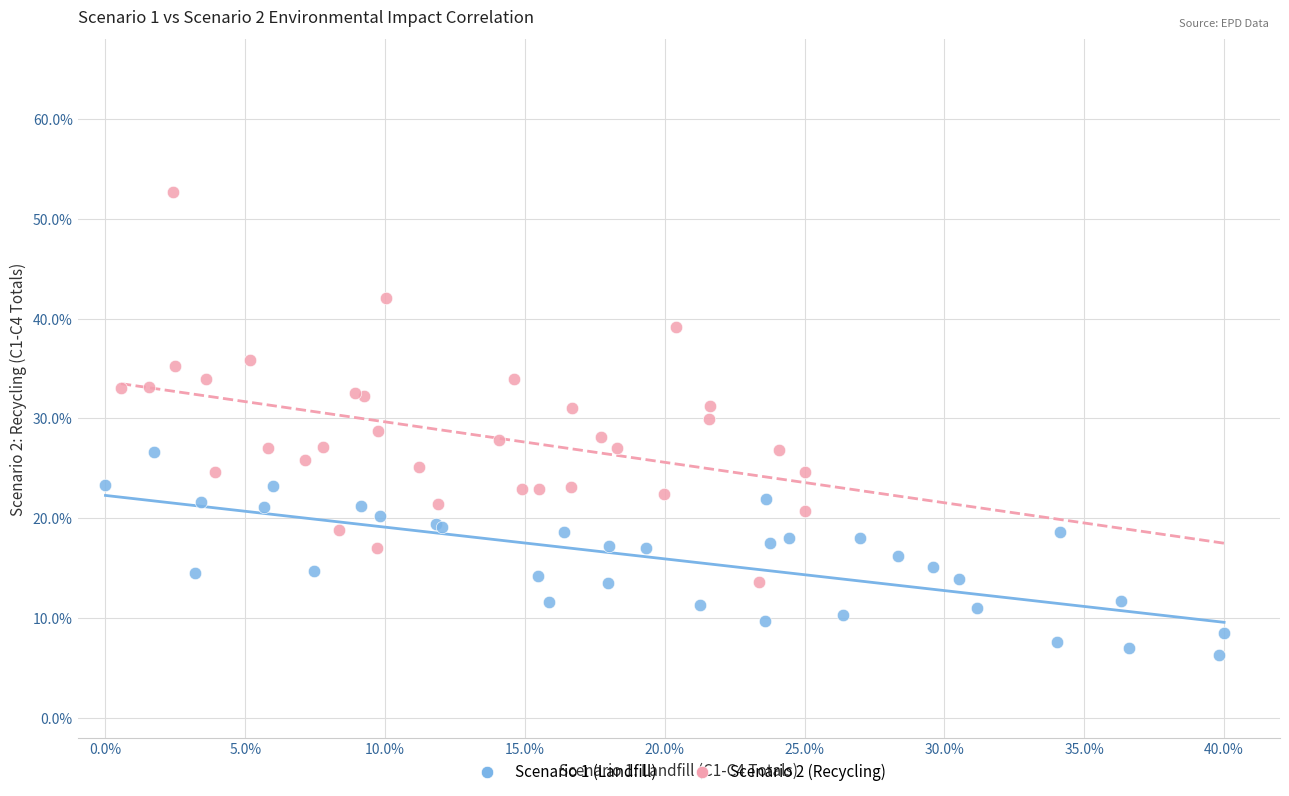

Which series reaches the minimum Y coordinate?

Scenario 1 (Landfill)